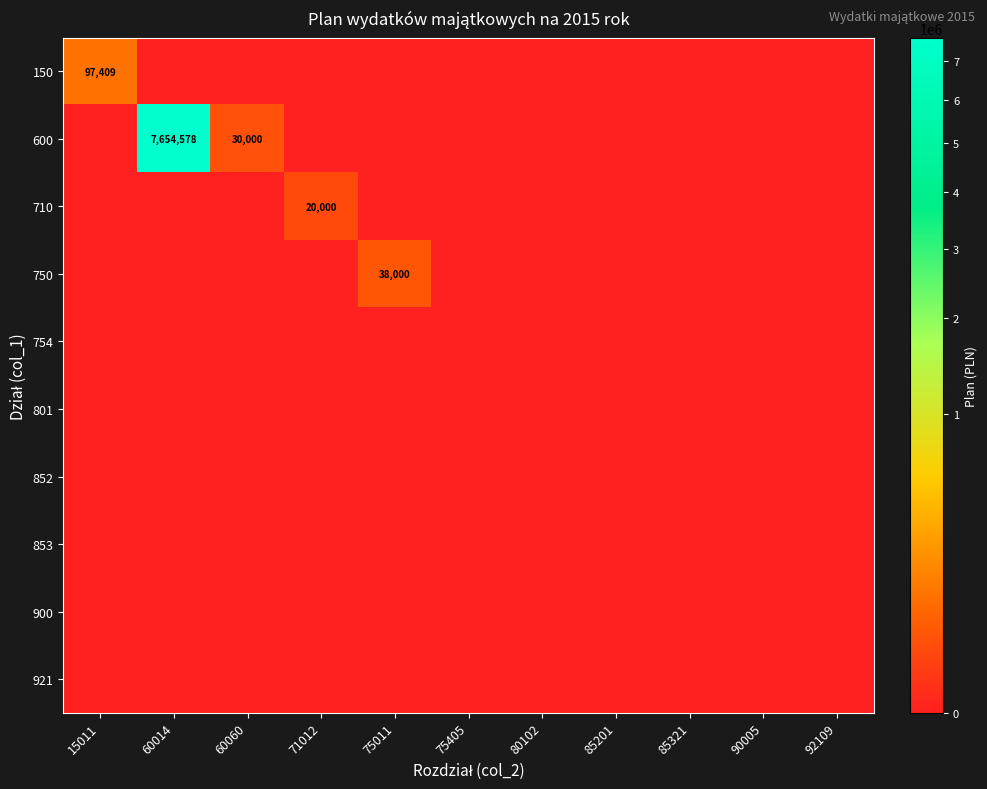

How many categories are shown in the chart?

11